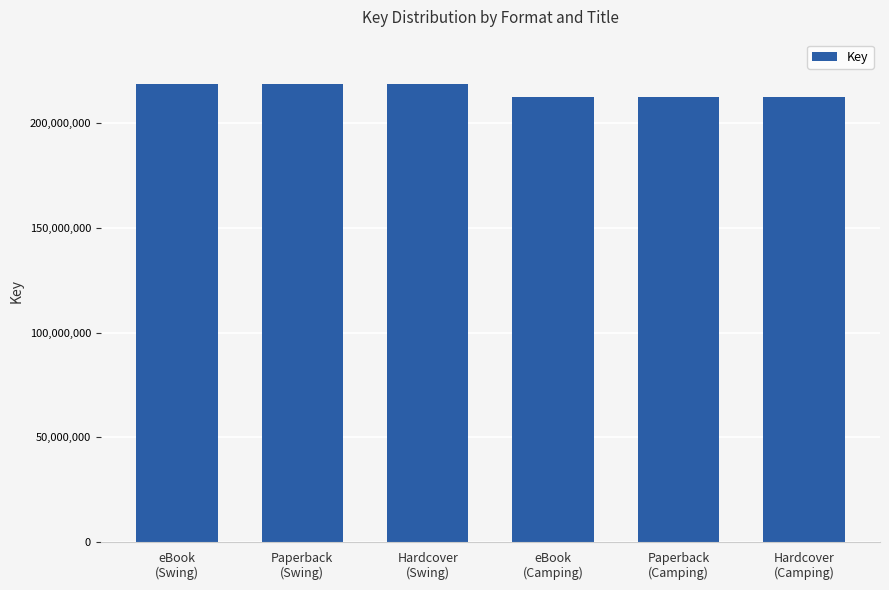

What is the value of the 1st bar from the left?

218939428